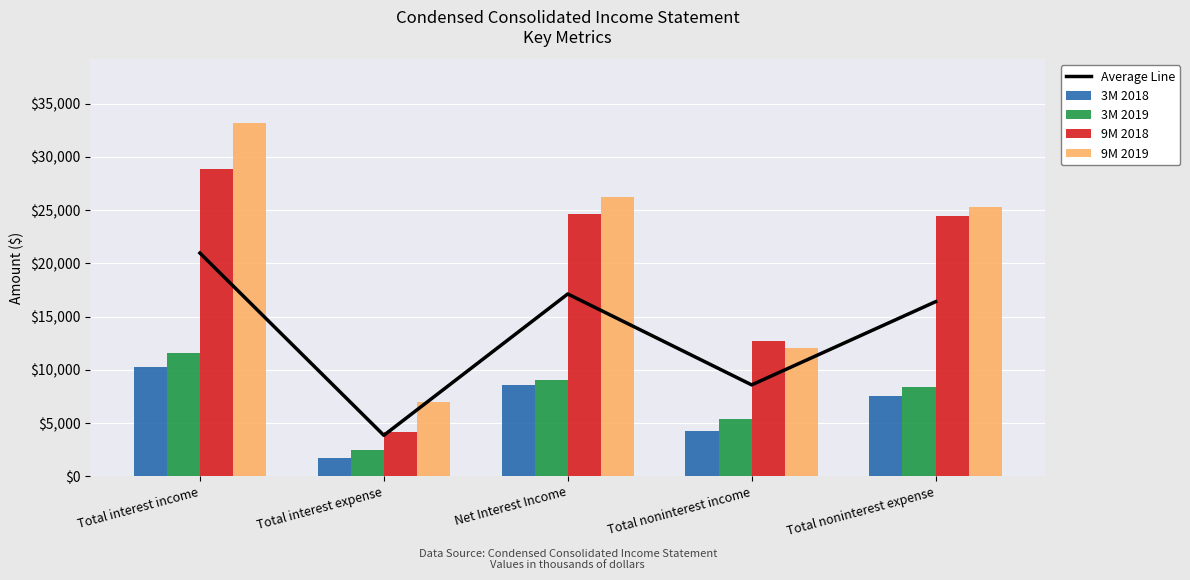

Reading right to left, extract all data points from this chart.

Average Line: 16392.5	8580.0	17117.5	3842.2	20959.8
3M 2018: 7566.0	4202.0	8529.0	1729.0	10258.0
3M 2019: 8355.0	5366.0	9058.0	2488.0	11546.0
9M 2018: 24395.0	12695.0	24653.0	4187.0	28840.0
9M 2019: 25254.0	12057.0	26230.0	6965.0	33195.0